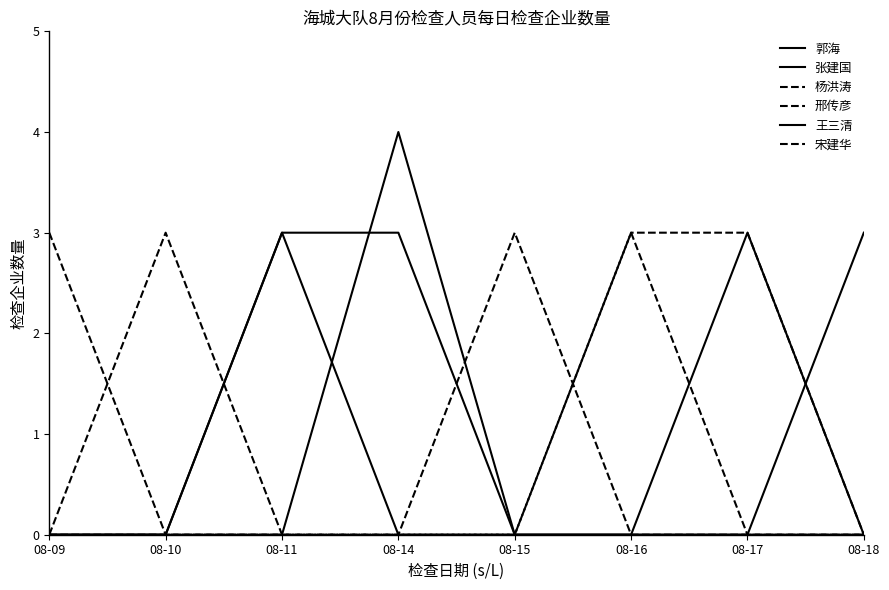

Does the chart display data point markers on the line(s)?

No